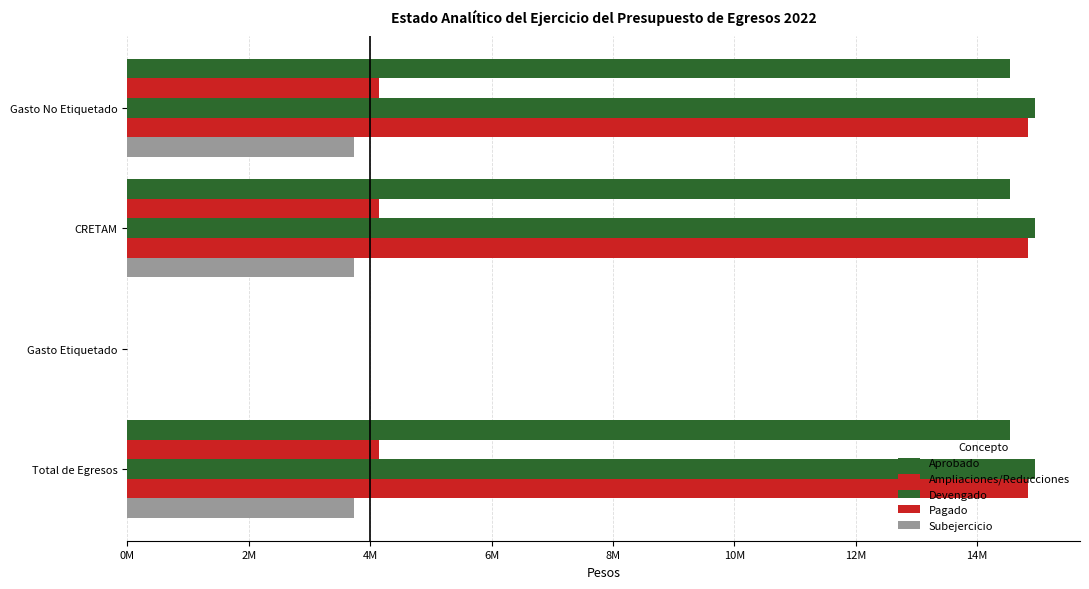

Rank the series by their maximum value, from highest to lowest.

Devengado, Pagado, Aprobado, Ampliaciones/Reducciones, Subejercicio